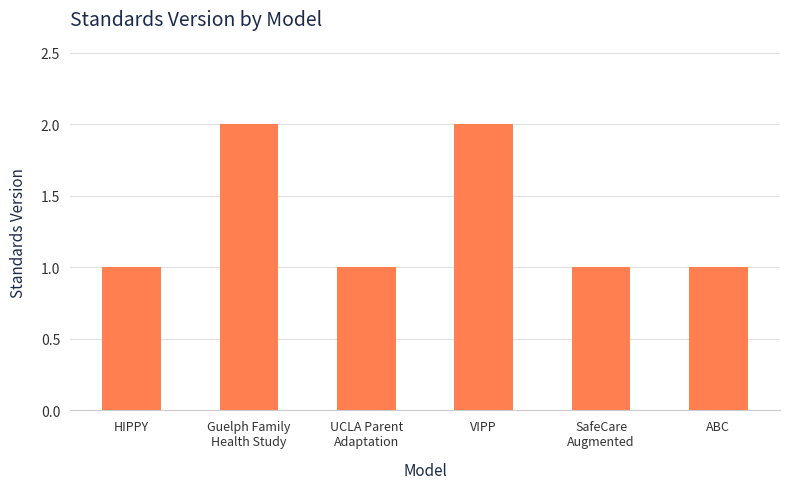

The chart shows a value of 1 at Guelph Family
Health Study. True or false?

False